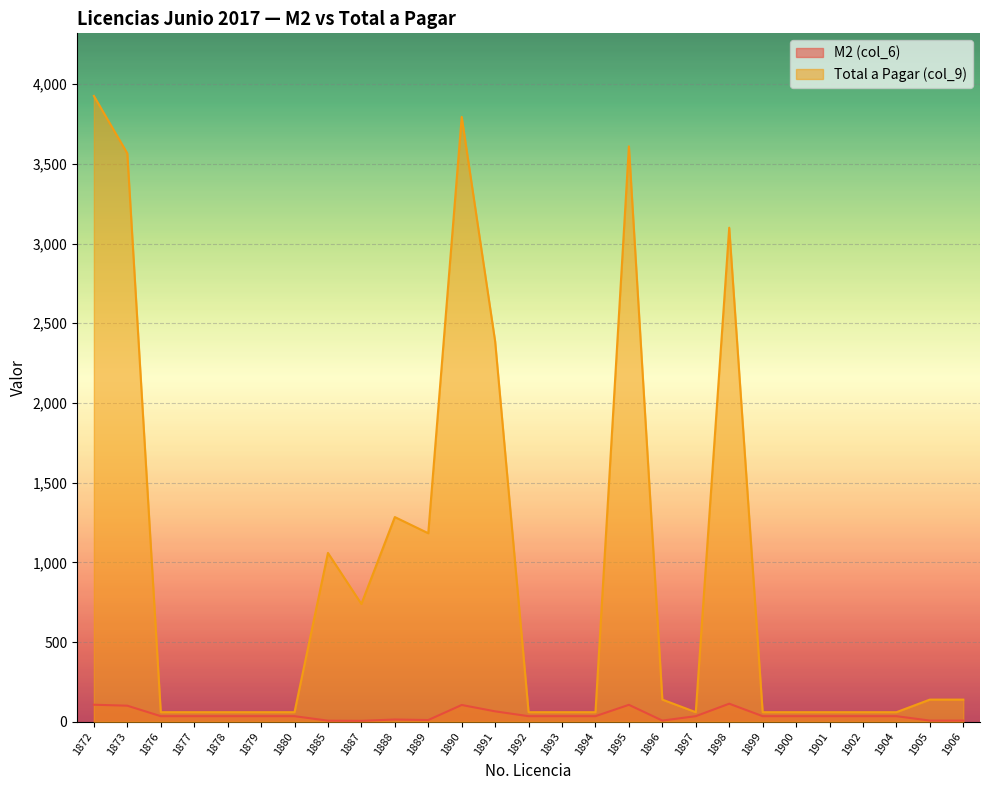

List the series in order of their overall mean, highest first.

Total a Pagar (col_9), M2 (col_6)